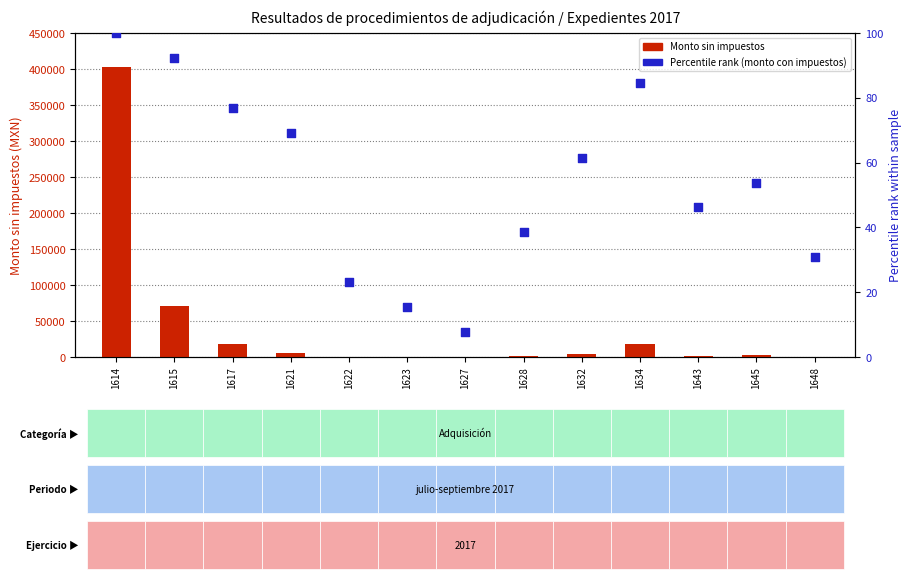

Which series has the largest Y range (max minus min)?

Monto sin impuestos